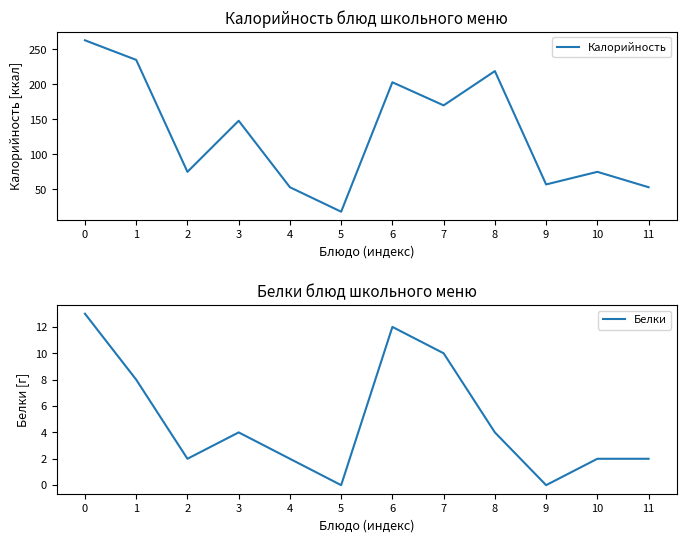

What is the difference between the maximum and minimum values in the Калорийность series?

245